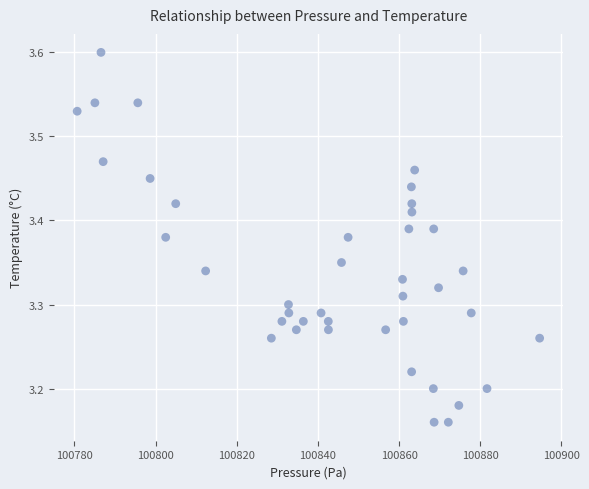

What is the range of X values (max minus min)?

113.9